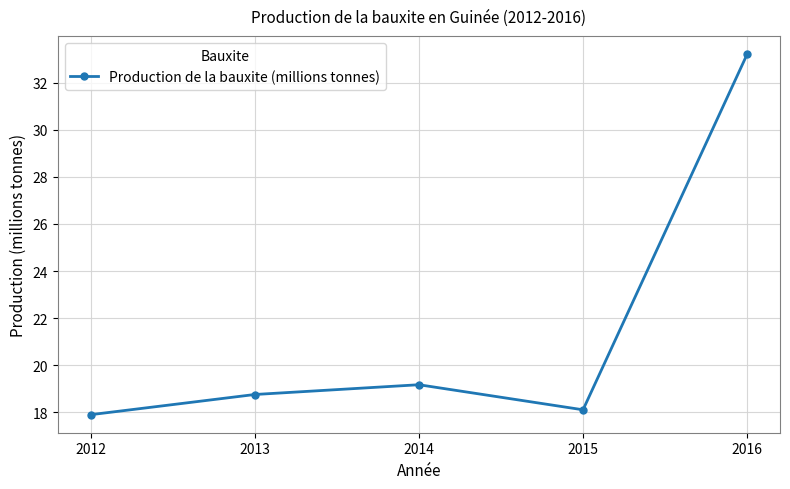

Where does the data first go above 18?

2013